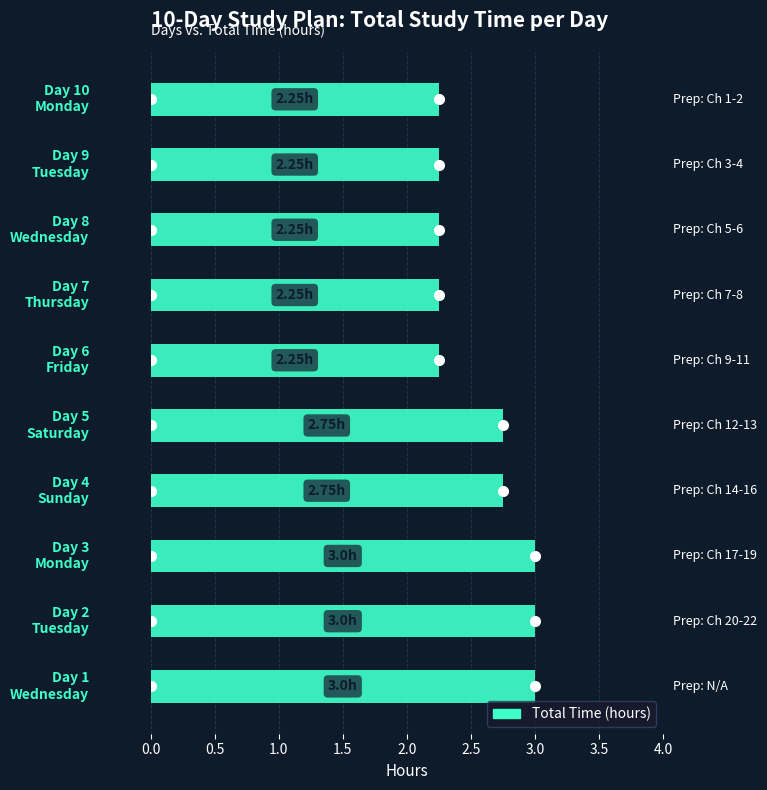

Count the number of categories in the chart.

10